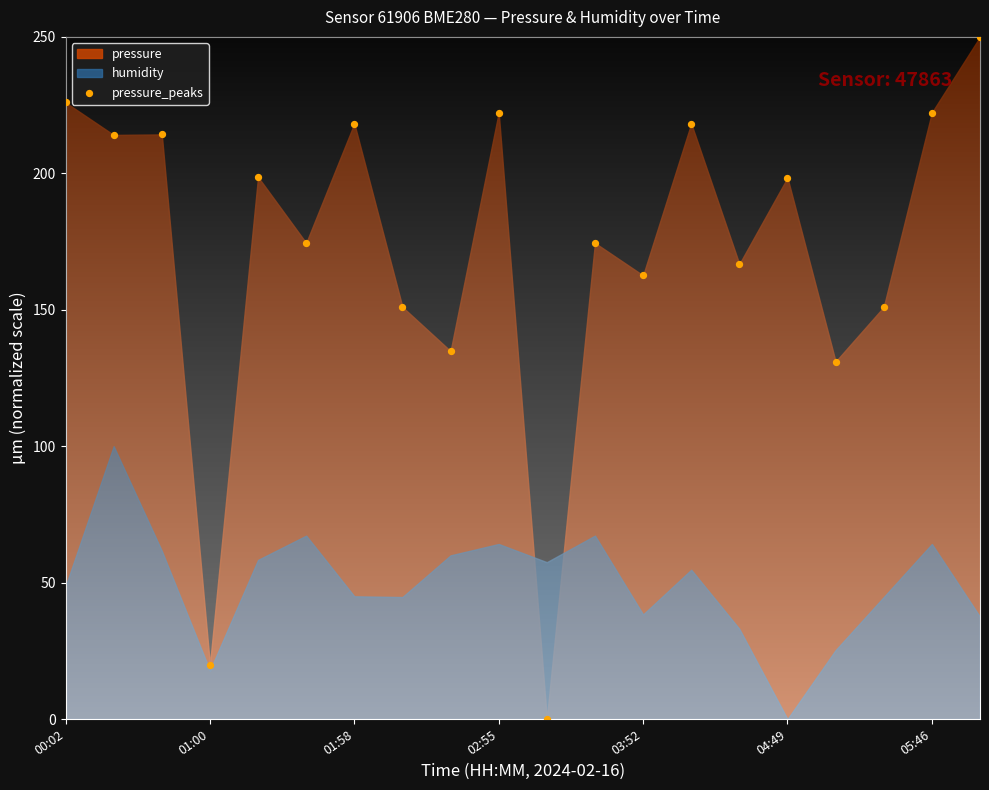

What Y value in the scatter plot is closest to 125?

131.0